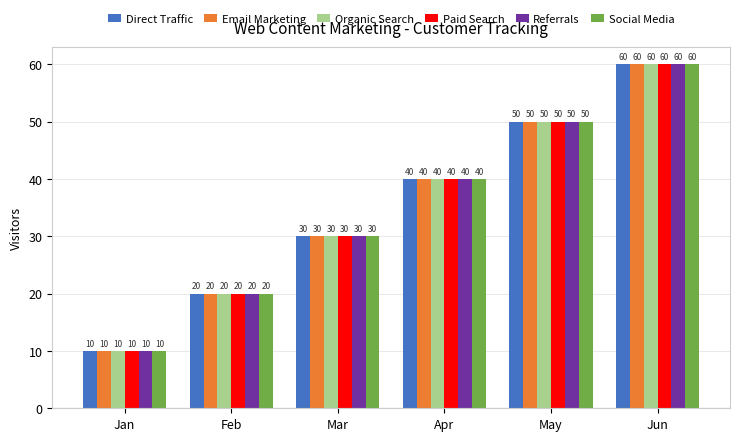

Reading left to right, extract all data points from this chart.

Direct Traffic: Jan=10	Feb=20	Mar=30	Apr=40	May=50	Jun=60
Email Marketing: Jan=10	Feb=20	Mar=30	Apr=40	May=50	Jun=60
Organic Search: Jan=10	Feb=20	Mar=30	Apr=40	May=50	Jun=60
Paid Search: Jan=10	Feb=20	Mar=30	Apr=40	May=50	Jun=60
Referrals: Jan=10	Feb=20	Mar=30	Apr=40	May=50	Jun=60
Social Media: Jan=10	Feb=20	Mar=30	Apr=40	May=50	Jun=60